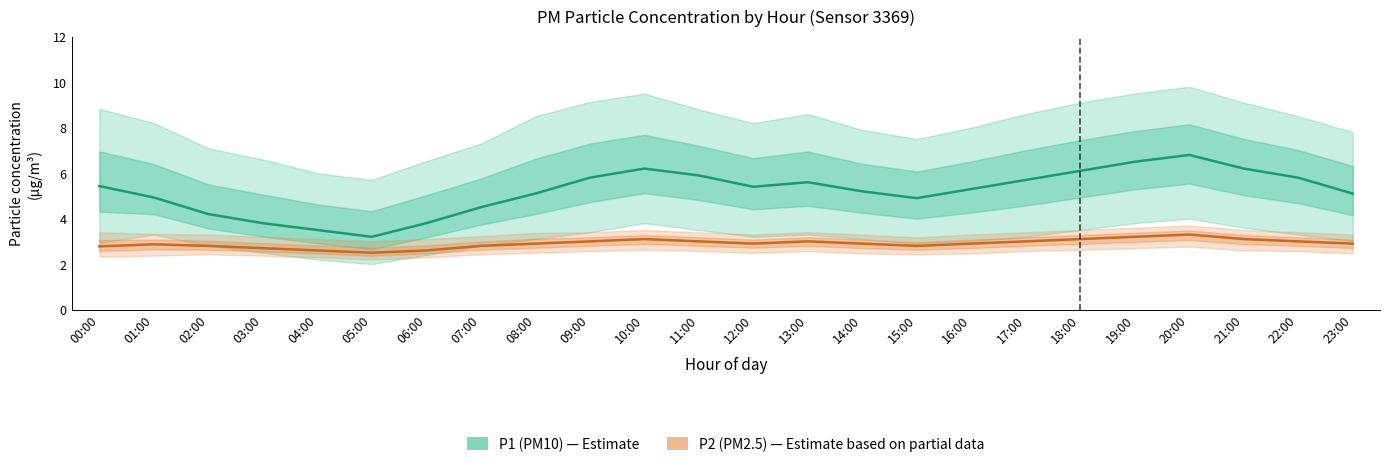

Is the value of P2 (PM2.5) at 17:00 greater than the value of P1 (PM10) at 22:00?

No